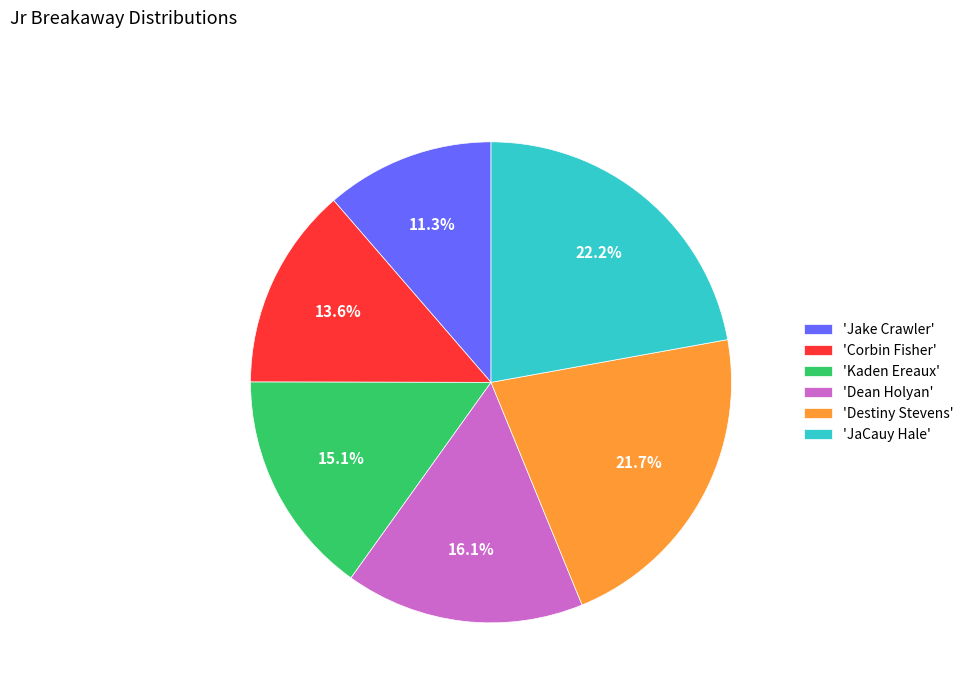

Is there any slice that represents more than half of the pie?

No